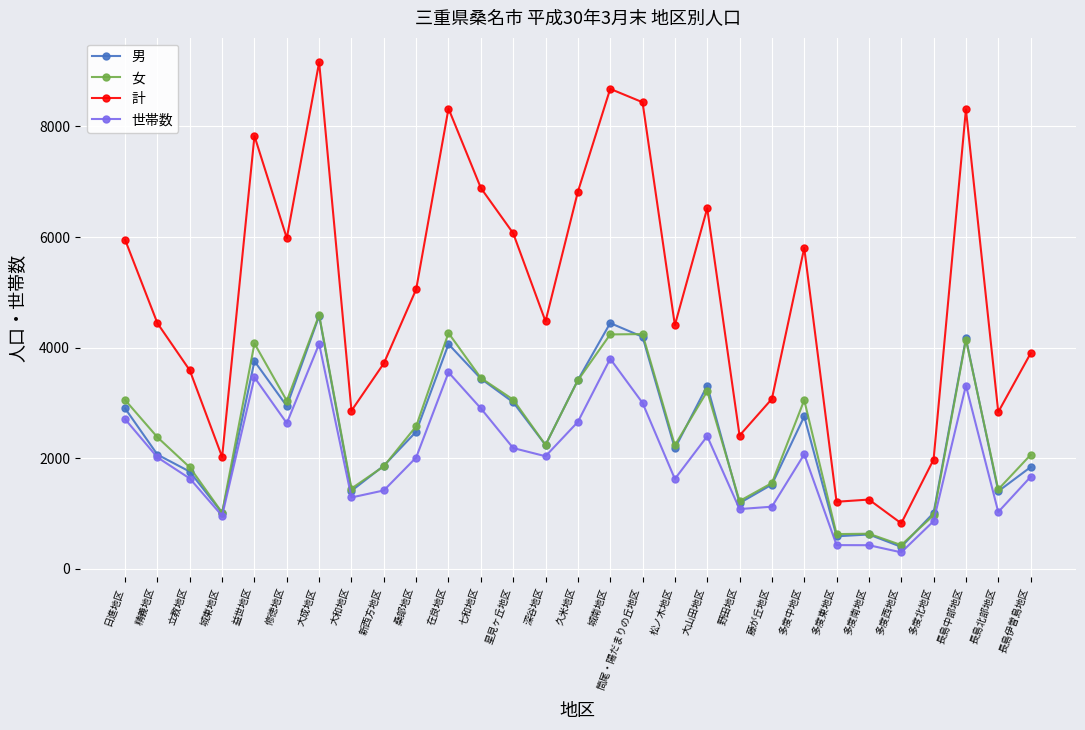

At which category does the chart reach its minimum across all series?

多度西地区